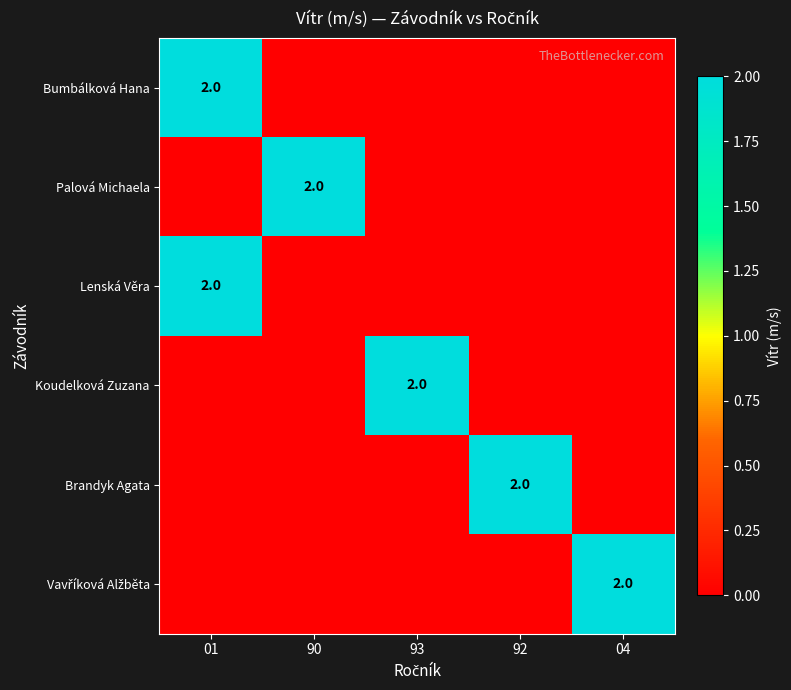

The value of Bumbálková Hana at 01 is 1. True or false?

False